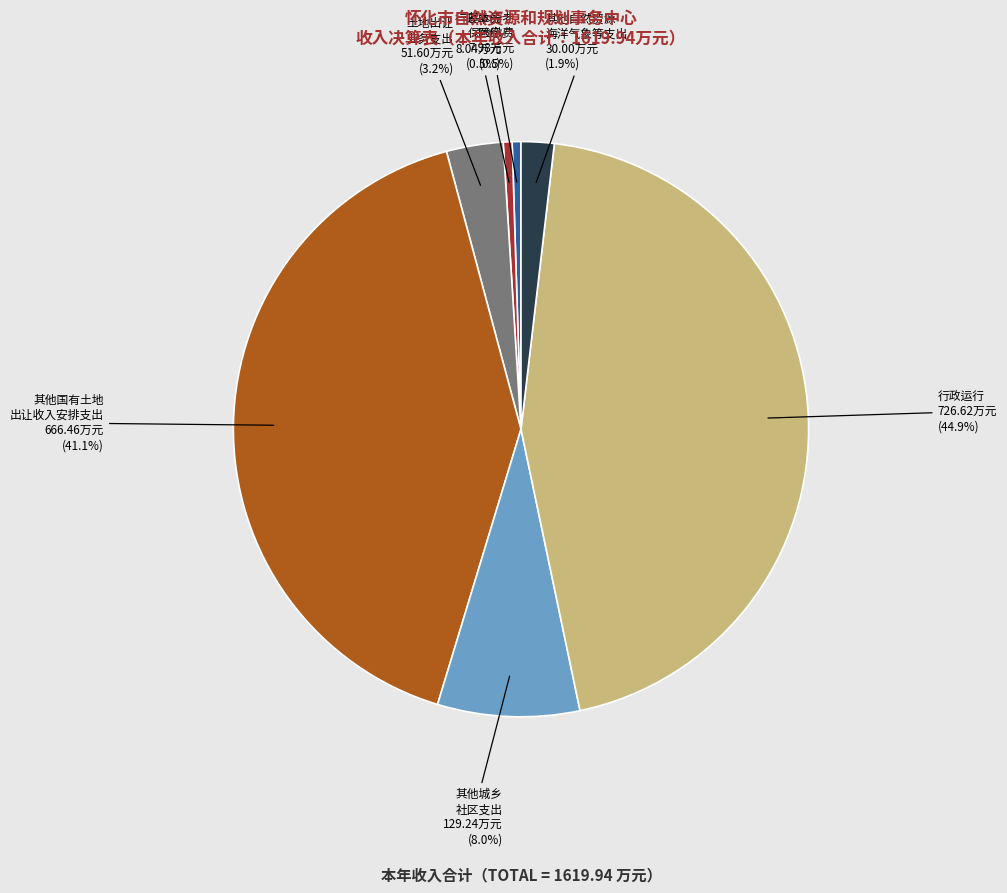

Is there a majority slice in this chart?

No